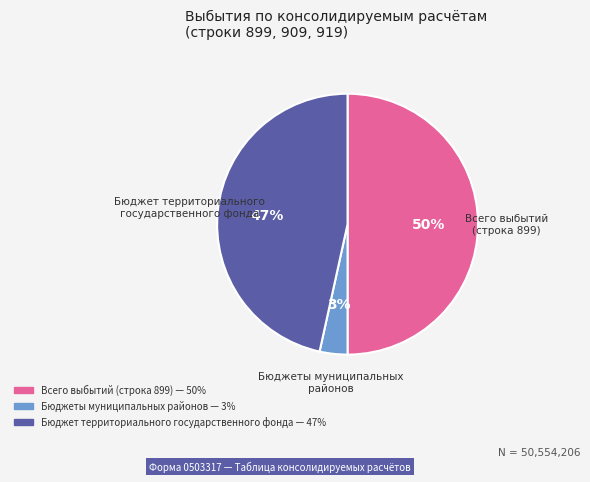

To the nearest percent, what is the average slice percentage?

33%